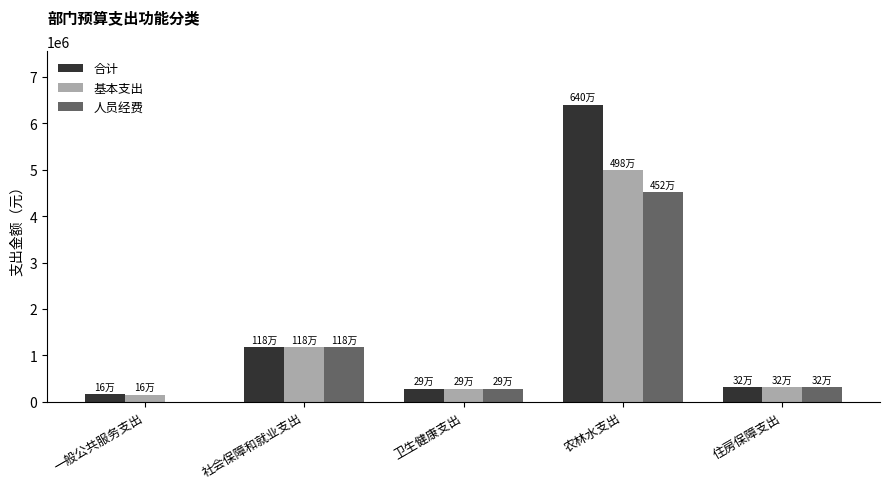

Reading left to right, what are all the values shown in this chart?

合计: 162260.0	1179771.3	285648.0	6404112.3	318225.6
基本支出: 155040.0	1179771.3	285648.0	4984112.3	318225.6
人员经费: 0.0	1179771.3	285648.0	4522298.6	318225.6